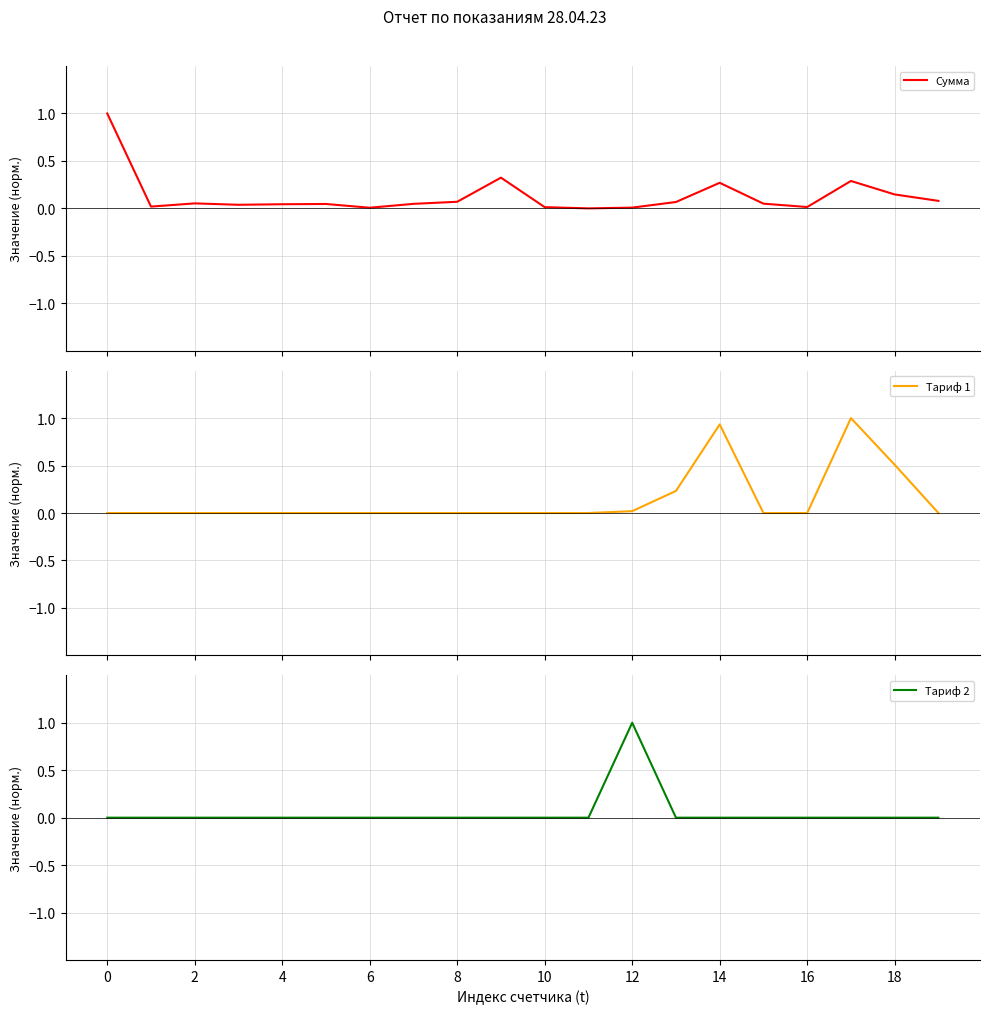

Is it true that Тариф 1 equals -0.6 at 16?

False